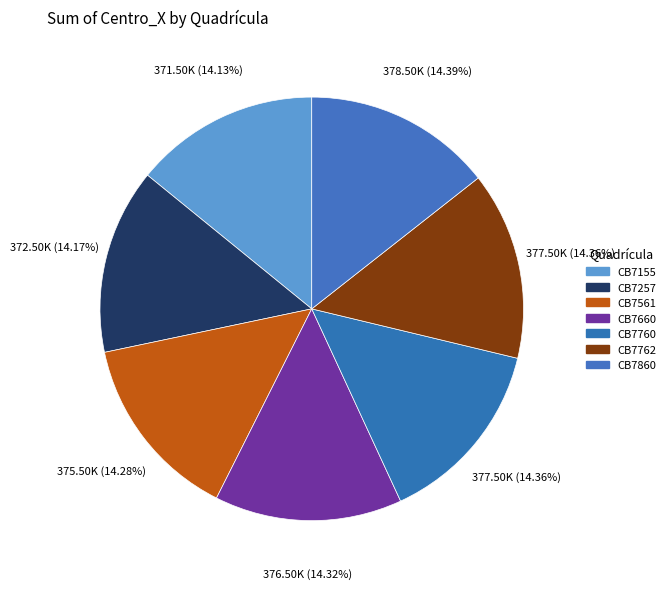

Rank the categories by value from highest to lowest.

CB7860, CB7760, CB7762, CB7660, CB7561, CB7257, CB7155